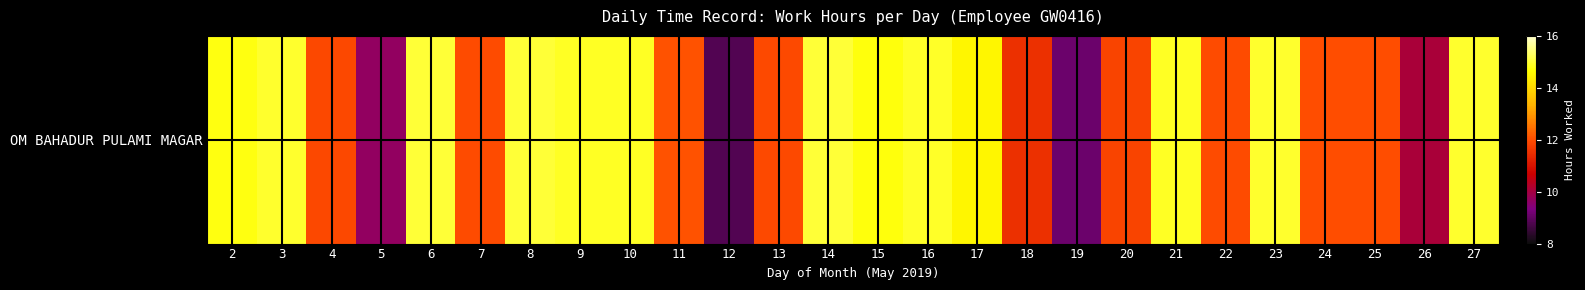

What is the change in value from 2 to 5?

-5.1